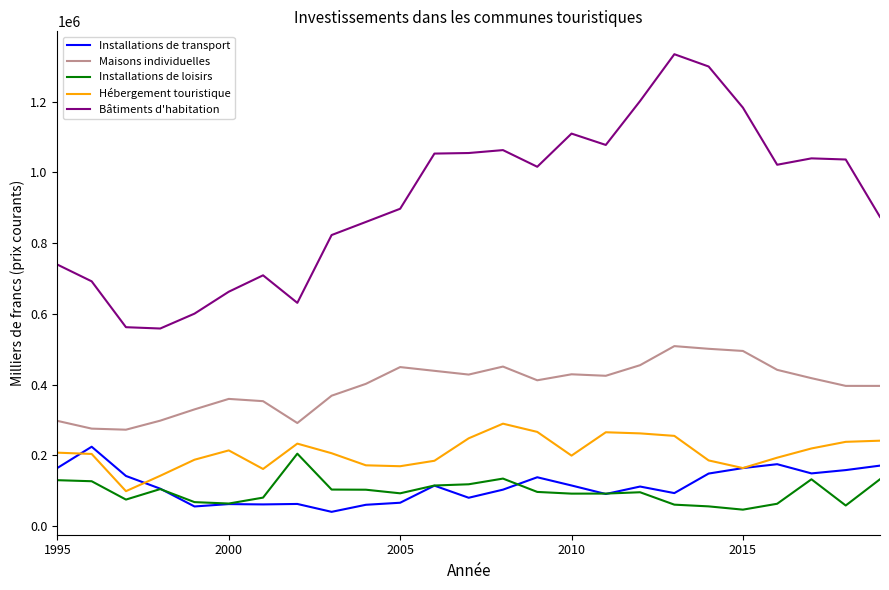

True or false: Maisons individuelles and Installations de loisirs cross at least once.

False